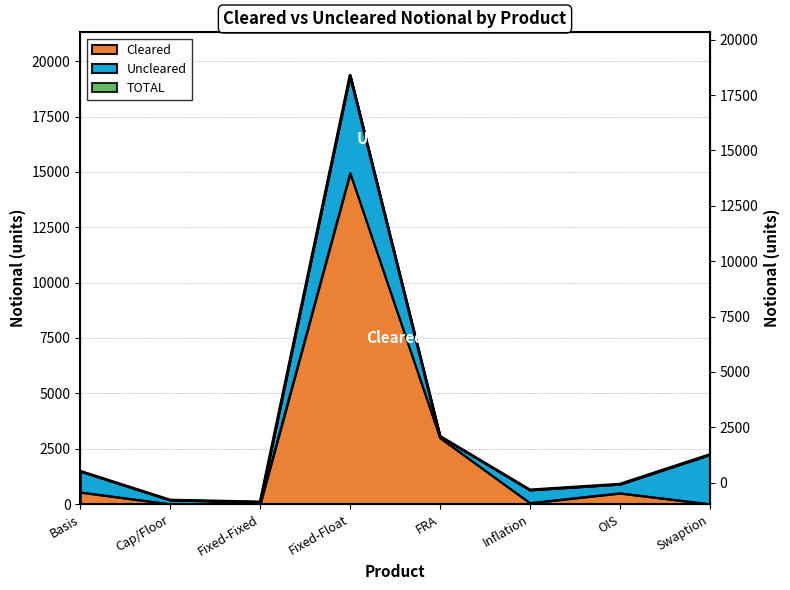

At which category is the sum across all series the highest?

Fixed-Float